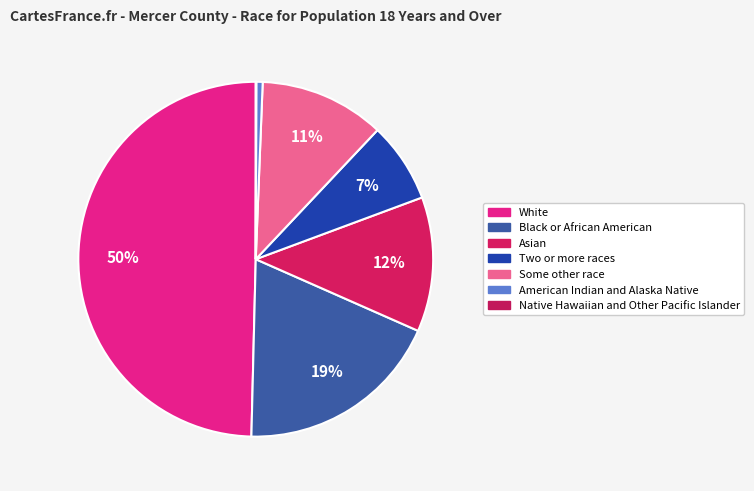

Which category has the biggest portion of the pie?

White